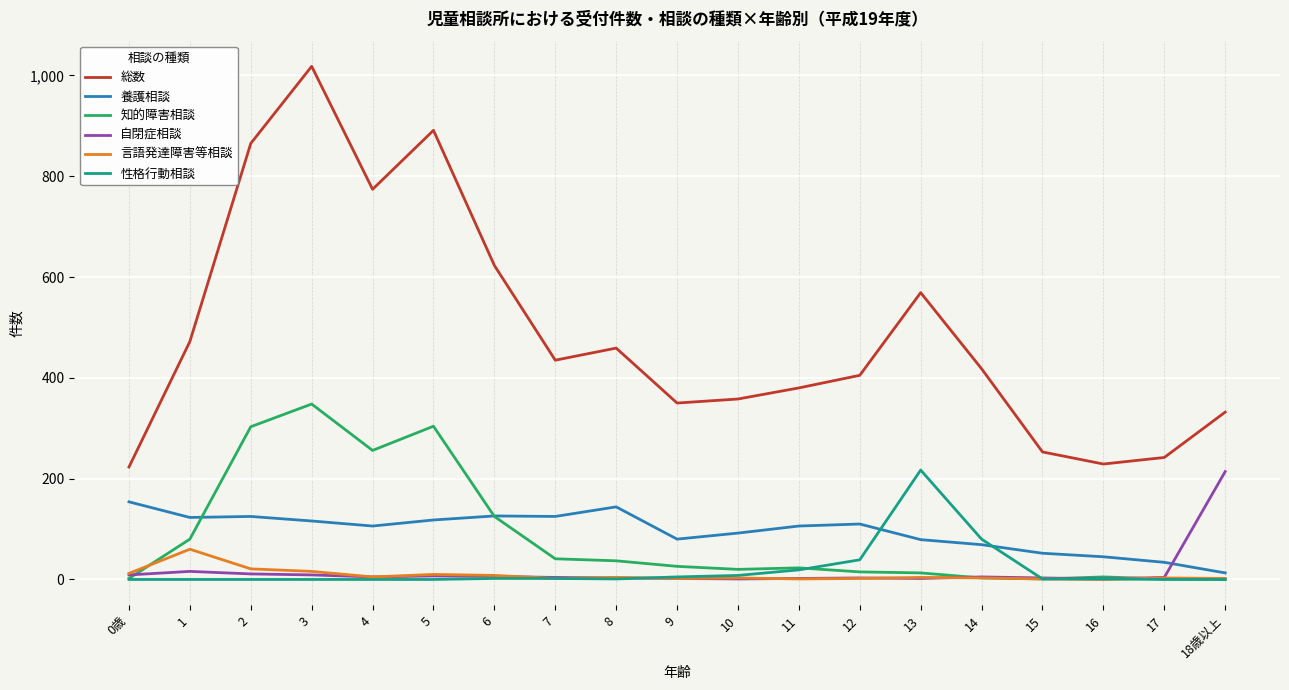

Which series has the largest total across all categories?

総数